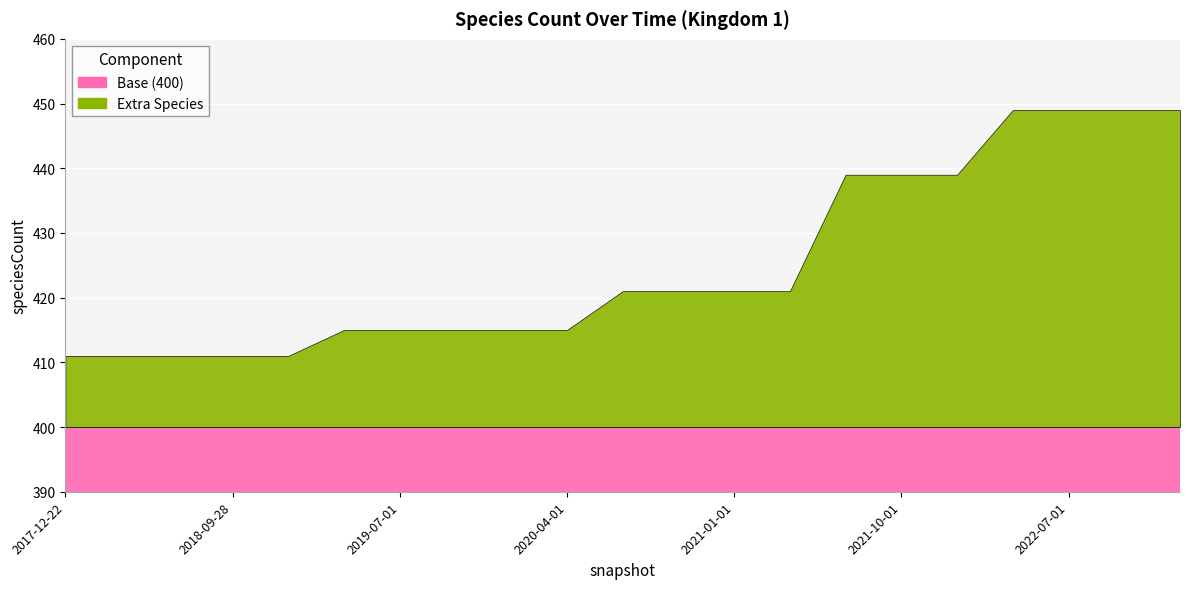

What is the change in value from 2018-07-11 to 2021-10-01?

+28